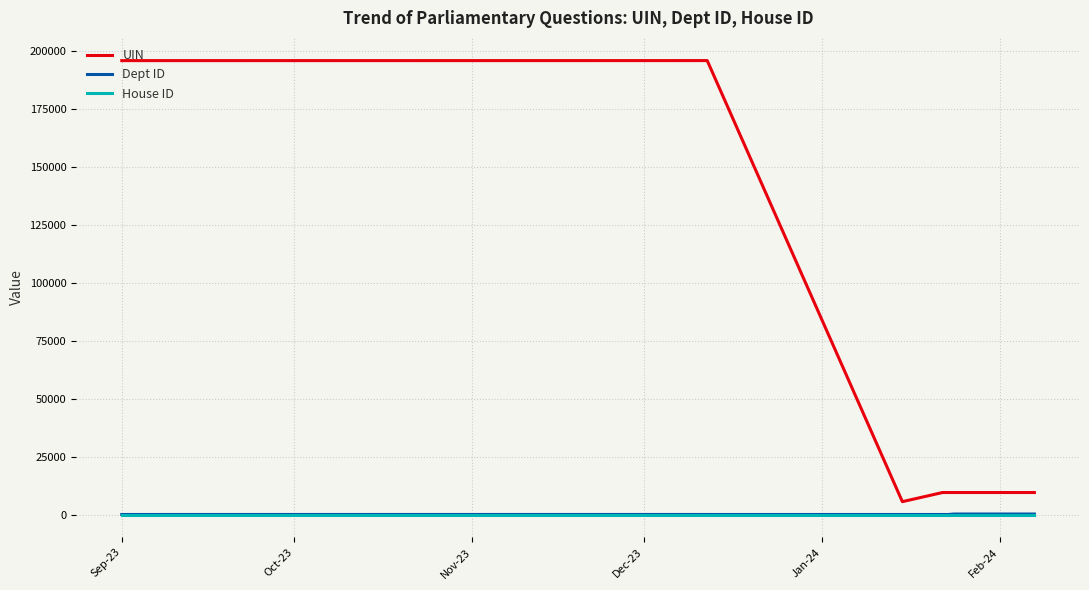

Which series has the largest total across all categories?

UIN